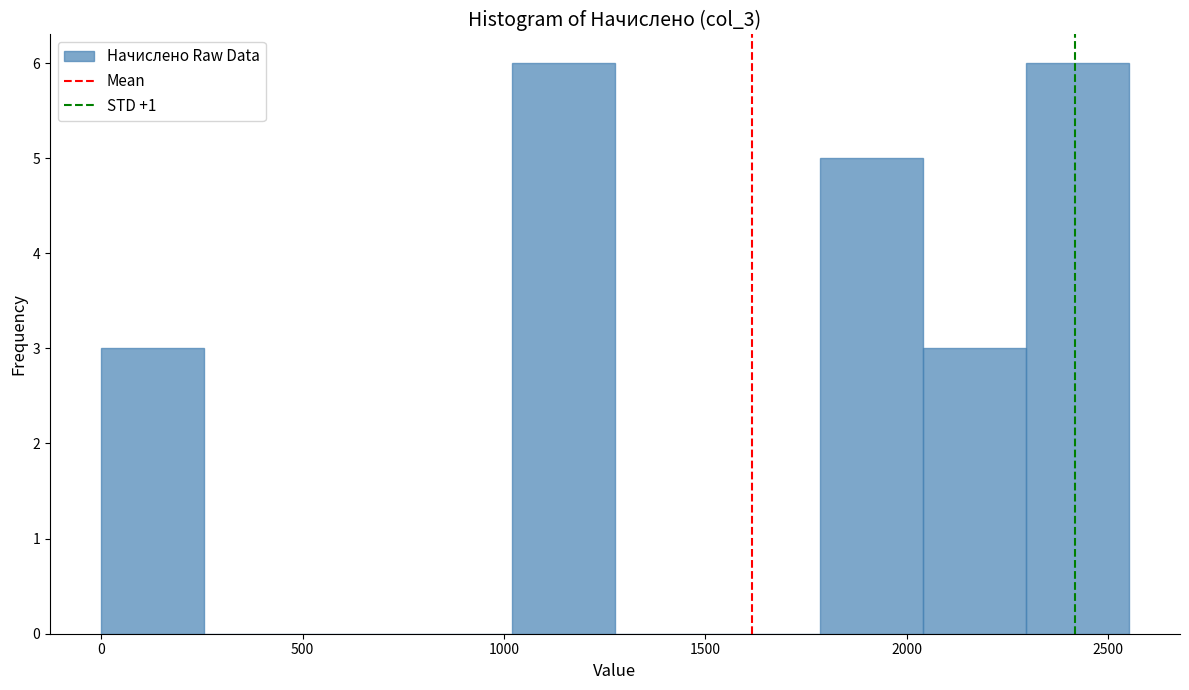

What is the height of the bar covering 1800 to 2050 on the x-axis? Neither the bar edges nor the heights are printed on the chart, so give them approximately, as read against the axes.

5